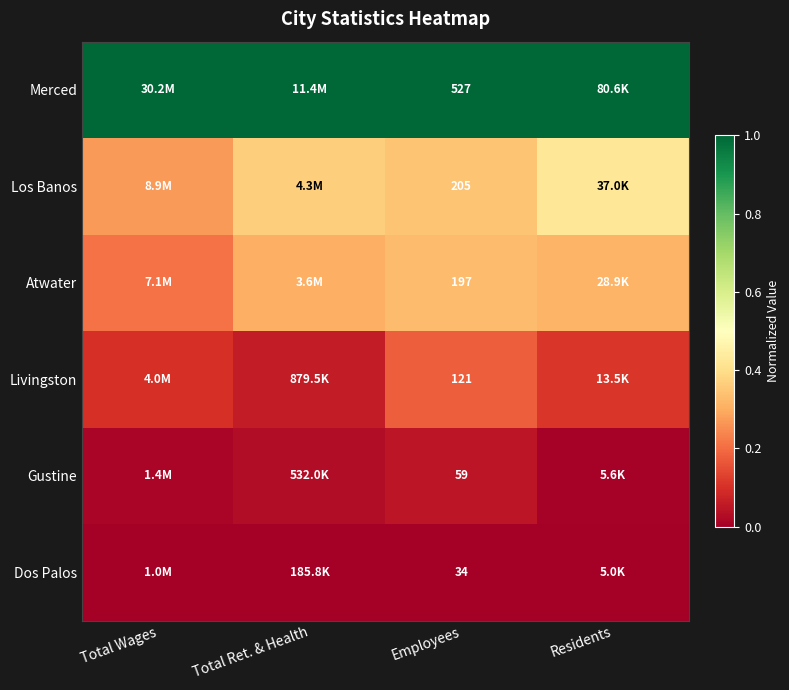

What is the difference between the highest and lowest values at Employees?

493.0